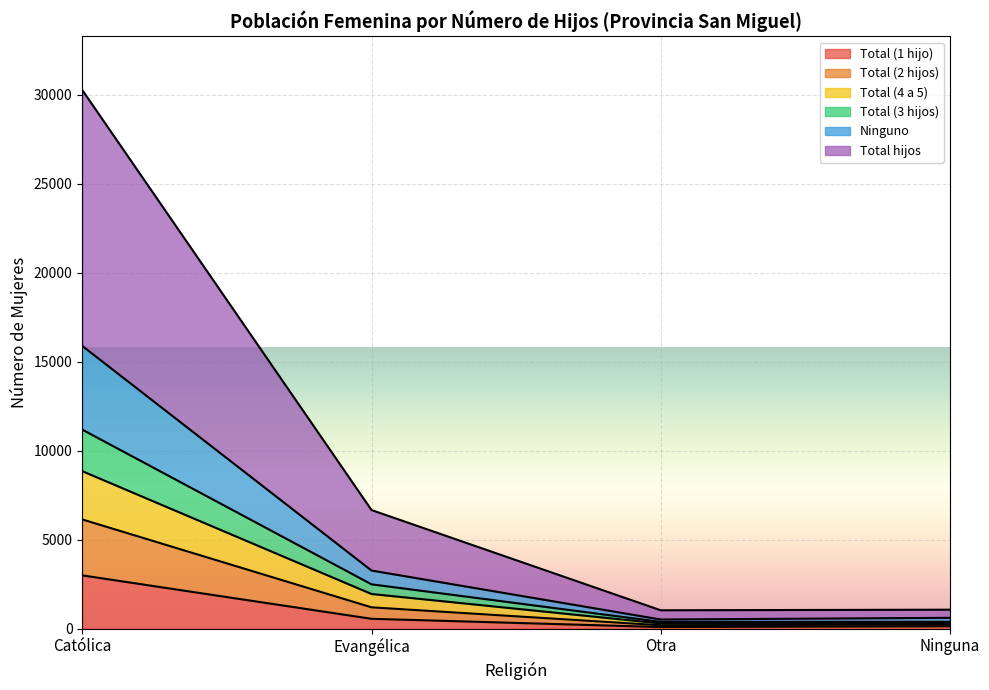

What is the label of the 1st point from the left?

Católica